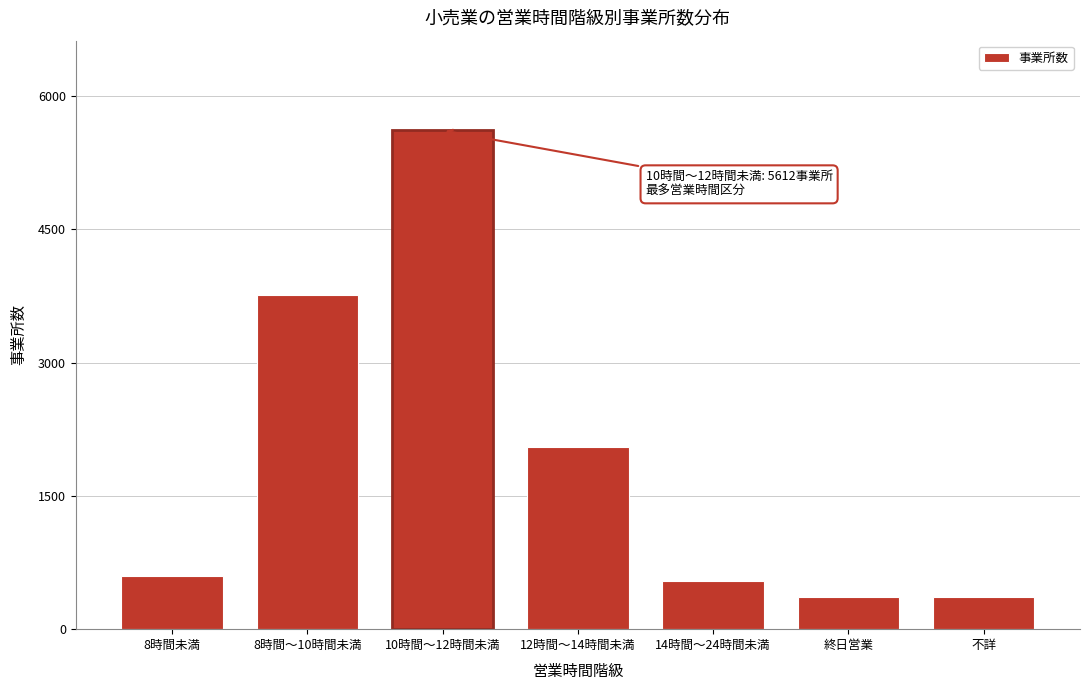

What is the change in value from 10時間～12時間未満 to 不詳?

-5252